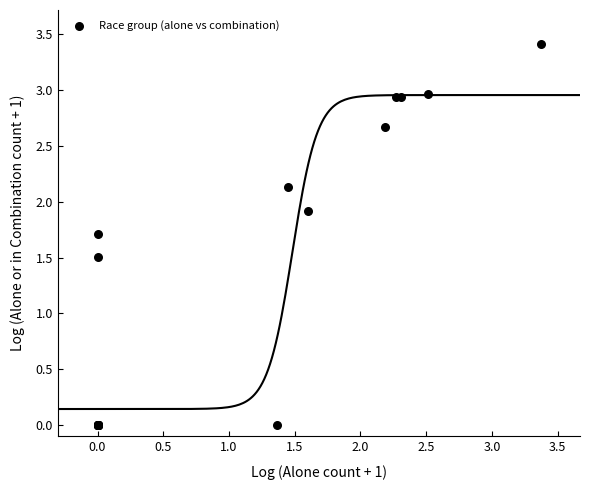

What Y value in the scatter plot is closest to 1?

1.5